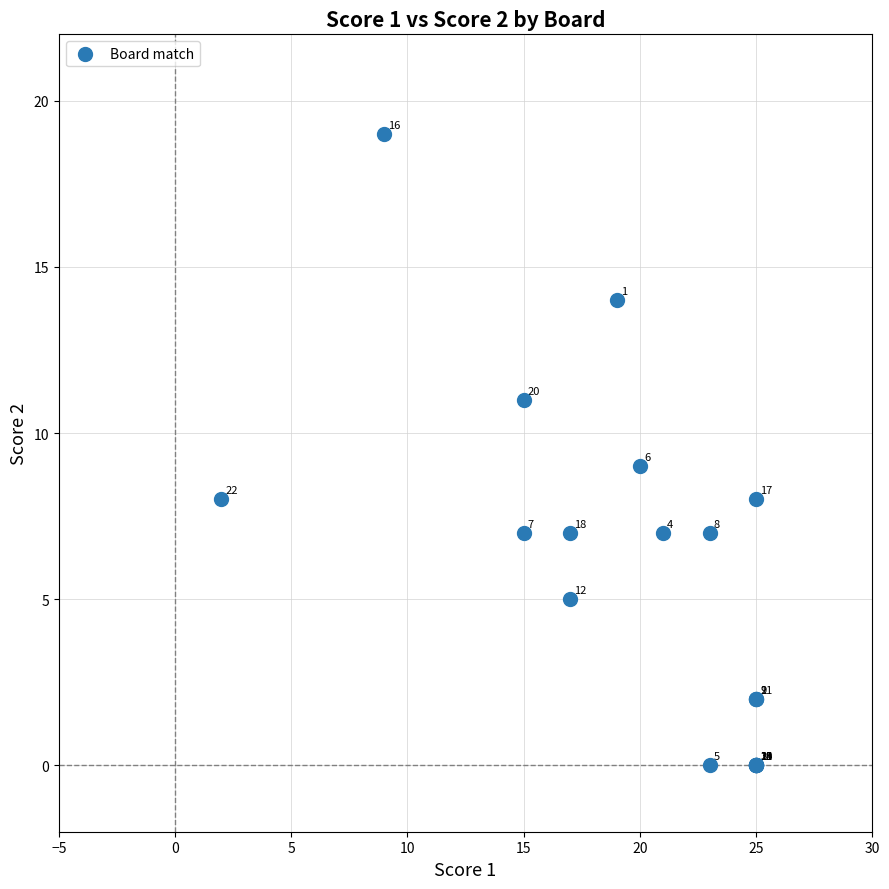

What Y value in the scatter plot is closest to 9?

9